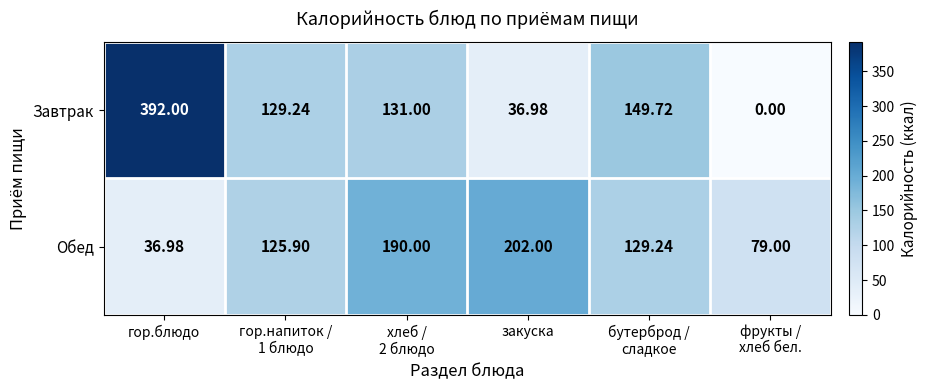

What is the difference between the highest and lowest values at гор.блюдо?

355.0